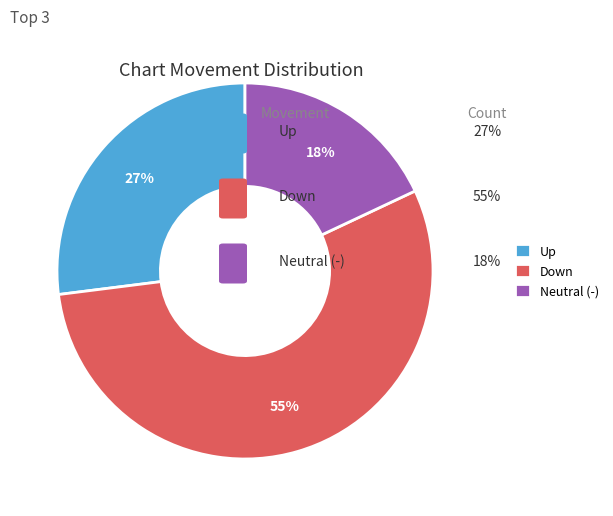

How many slices are in this pie chart?

3